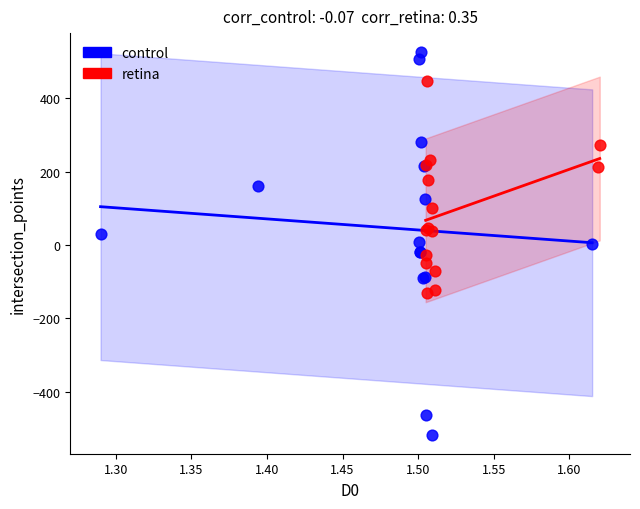

What are all the series names shown in the legend?

control, retina